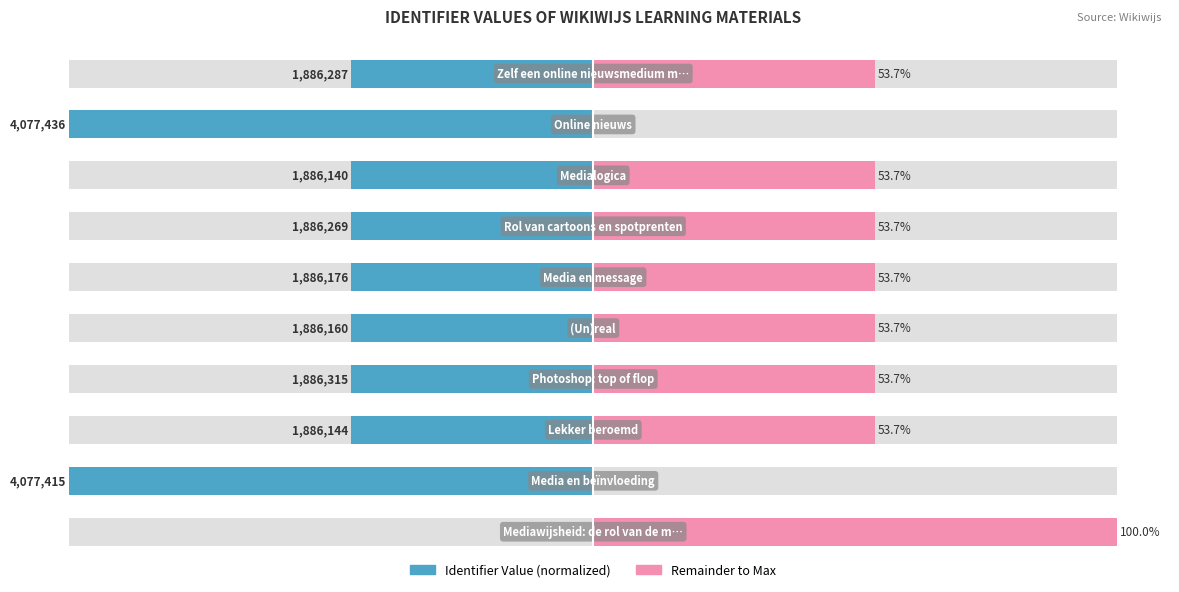

List the series in order of their peak value, highest first.

Remainder to Max, Identifier Value (normalized)